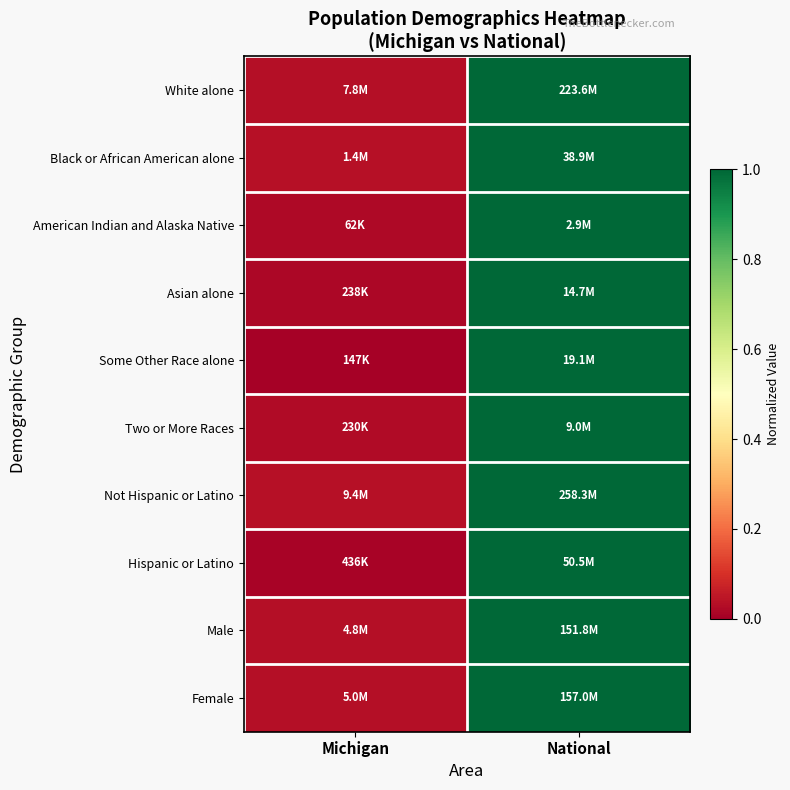

Between National and Michigan, which is larger?

National